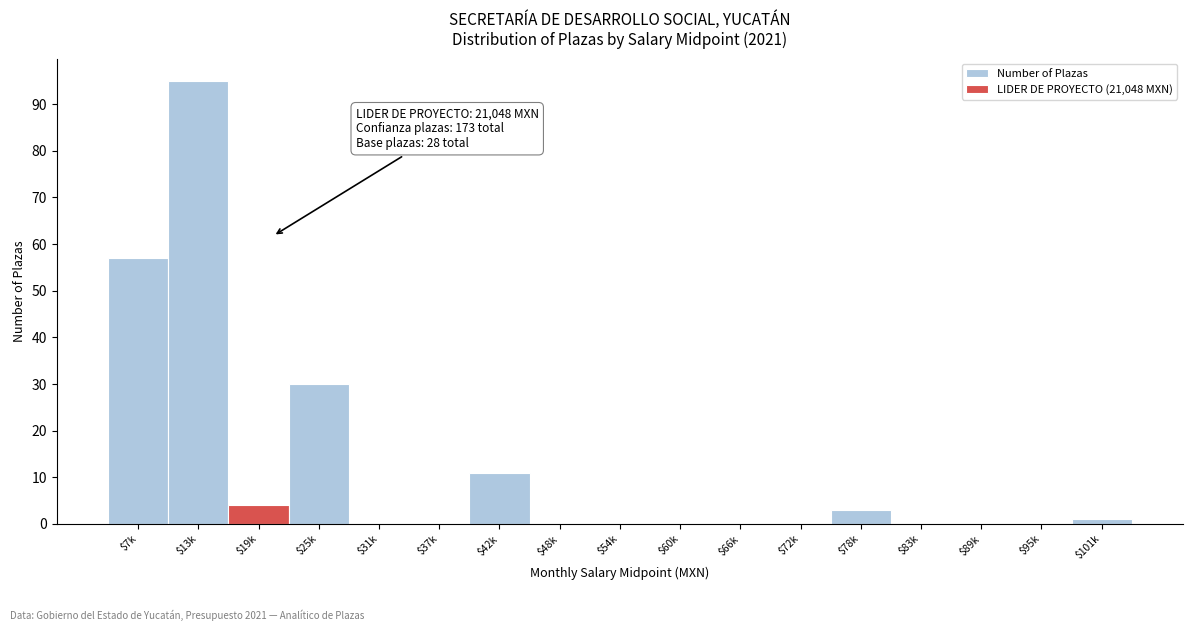

At which label is the value closest to 47?

$7k